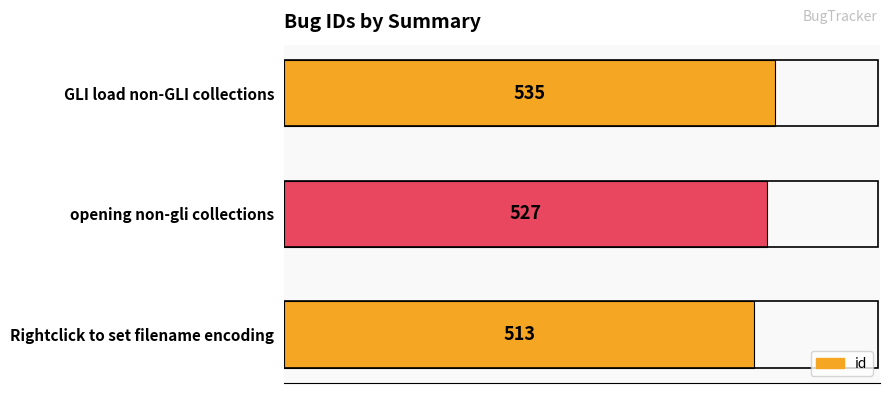

How many distinct data groups are displayed?

1